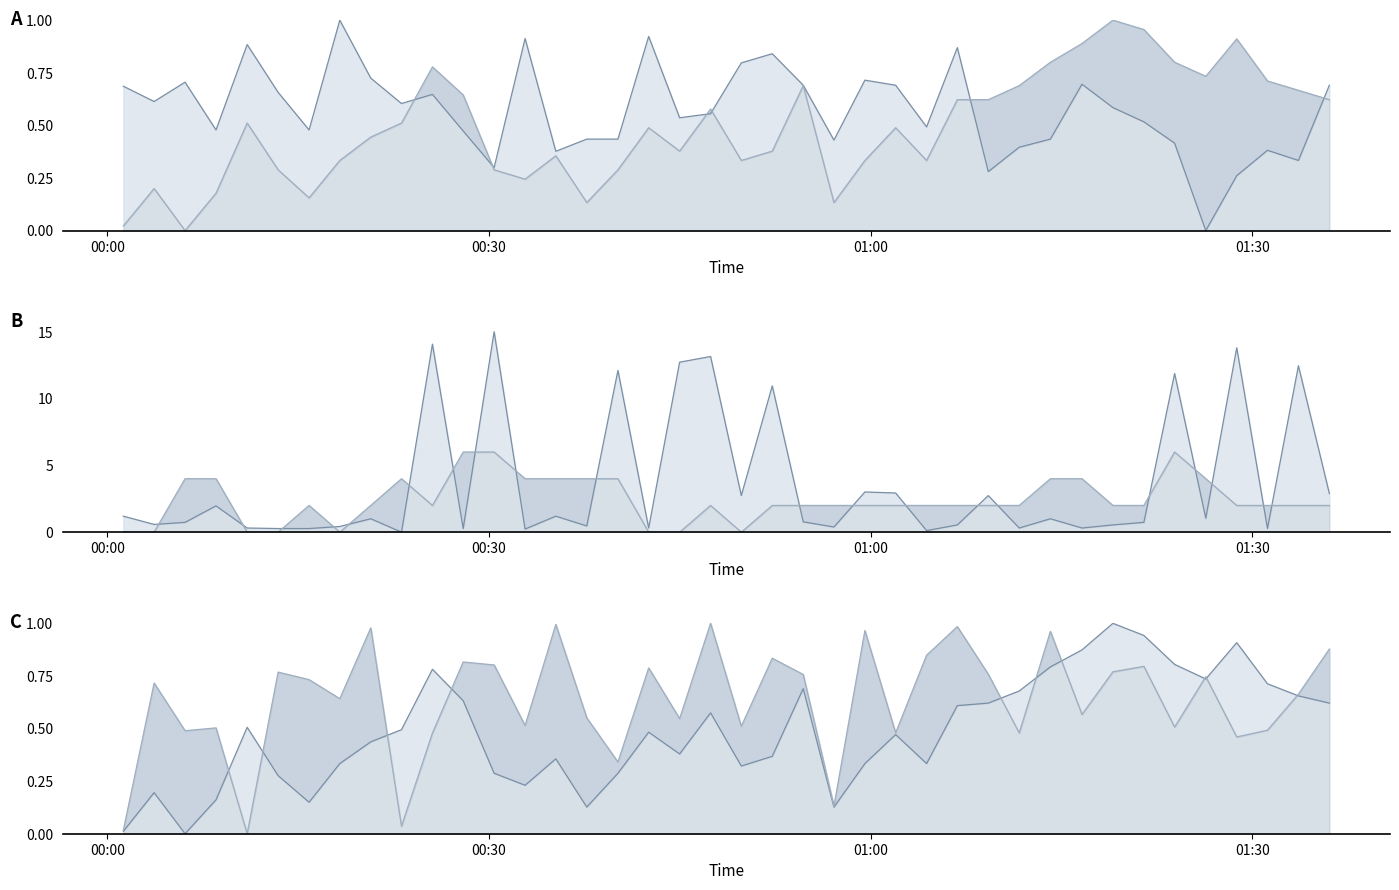

Reading right to left, extract all data points from this chart.

BME280_humidity: 0.7	0.3	0.4	0.3	0.0	0.4	0.5	0.6	0.7	0.4	0.4	0.3	0.9	0.5	0.7	0.7	0.4	0.7	0.8	0.8	0.6	0.5	0.9	0.4	0.4	0.4	0.9	0.3	0.5	0.6	0.6	0.7	1.0	0.5	0.7	0.9	0.5	0.7	0.6	0.7
BME280_temperature: 0.6	0.7	0.7	0.9	0.7	0.8	1.0	1.0	0.9	0.8	0.7	0.6	0.6	0.3	0.5	0.3	0.1	0.7	0.4	0.3	0.6	0.4	0.5	0.3	0.1	0.4	0.2	0.3	0.6	0.8	0.5	0.4	0.3	0.2	0.3	0.5	0.2	0.0	0.2	0.0
Max_cycle: 2.9	12.5	0.3	13.8	1.0	11.9	0.7	0.5	0.3	1.0	0.3	2.7	0.5	0.1	2.9	3.0	0.4	0.8	11.0	2.7	13.1	12.7	0.3	12.1	0.5	1.2	0.2	15.0	0.3	14.1	0.0	1.0	0.4	0.3	0.3	0.3	2.0	0.7	0.6	1.2
Signal: 2.0	2.0	2.0	2.0	4.0	6.0	2.0	2.0	4.0	4.0	2.0	2.0	2.0	2.0	2.0	2.0	2.0	2.0	2.0	0.0	2.0	0.0	0.0	4.0	4.0	4.0	4.0	6.0	6.0	2.0	4.0	2.0	0.0	2.0	0.0	0.0	4.0	4.0	0.0	0.0
BME280_pressure: 0.6	0.7	0.7	0.9	0.7	0.8	0.9	1.0	0.9	0.8	0.7	0.6	0.6	0.3	0.5	0.3	0.1	0.7	0.4	0.3	0.6	0.4	0.5	0.3	0.1	0.4	0.2	0.3	0.6	0.8	0.5	0.4	0.3	0.1	0.3	0.5	0.2	0.0	0.2	0.0
Samples: 0.9	0.7	0.5	0.5	0.7	0.5	0.8	0.8	0.6	1.0	0.5	0.8	1.0	0.8	0.5	1.0	0.1	0.8	0.8	0.5	1.0	0.5	0.8	0.3	0.6	1.0	0.5	0.8	0.8	0.5	0.0	1.0	0.6	0.7	0.8	0.0	0.5	0.5	0.7	0.0